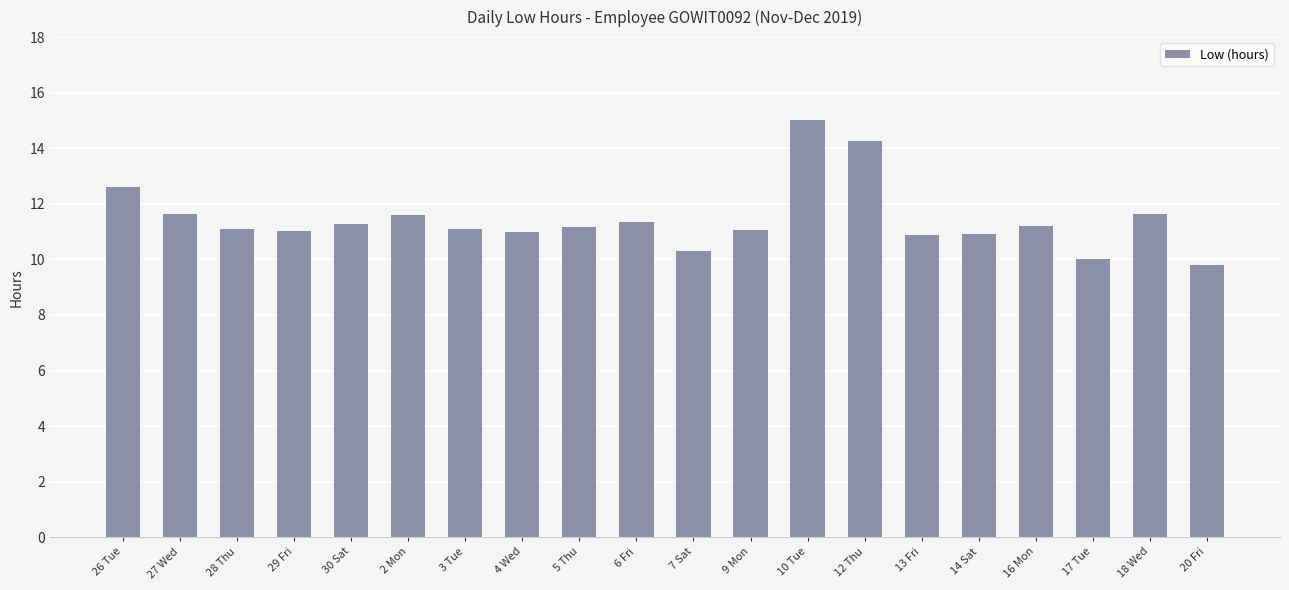

What is the sum of all values?

229.0